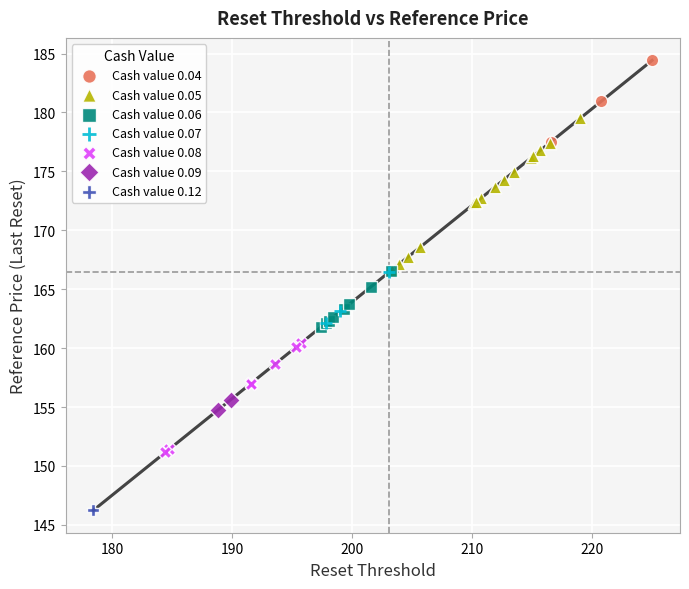

What are all the series names shown in the legend?

Cash value 0.04, Cash value 0.05, Cash value 0.06, Cash value 0.07, Cash value 0.08, Cash value 0.09, Cash value 0.12